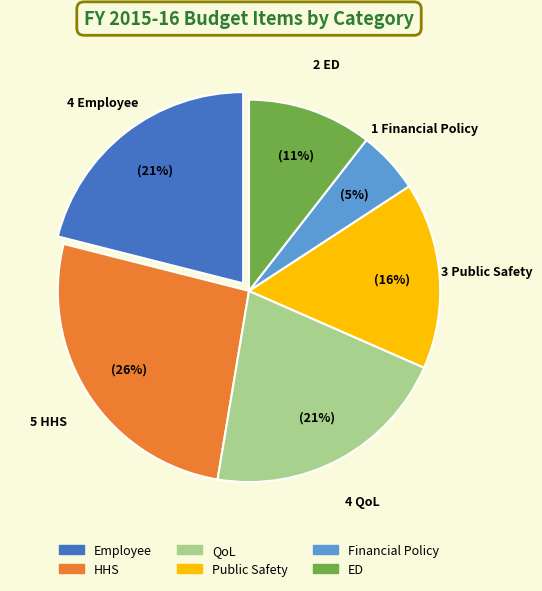

True or false: Financial Policy accounts for 5% of the total.

True